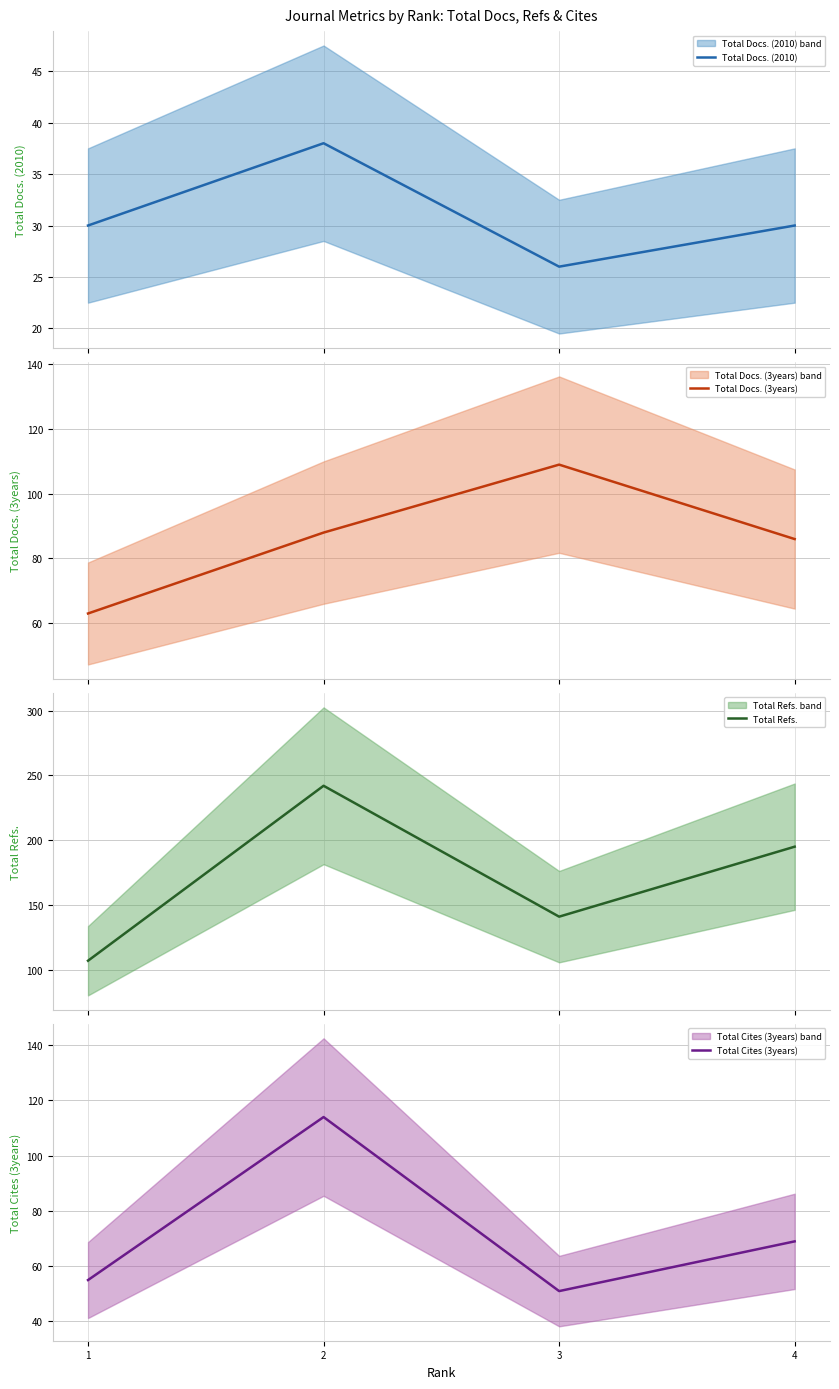

True or false: Total Docs. (3years) and Total Docs. (2010) cross at least once.

False